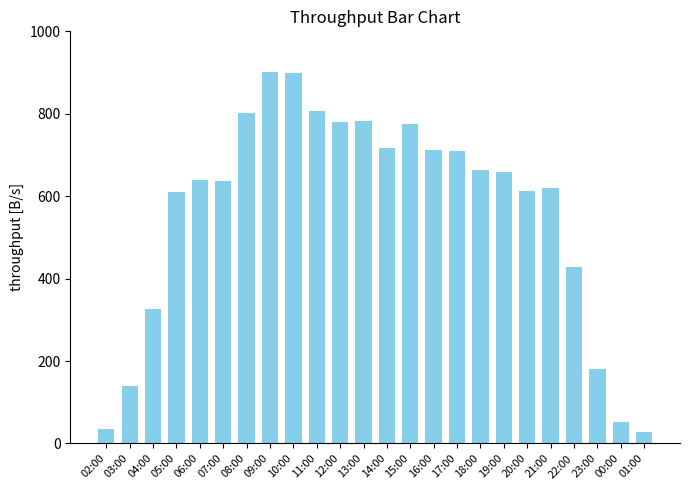

Where does the data first go above 658?

08:00